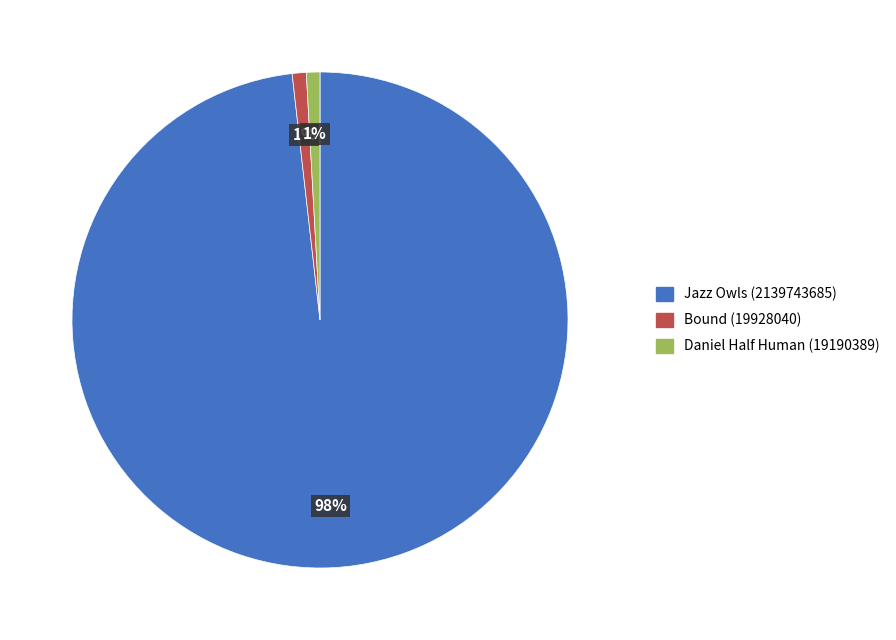

How many slices are in this pie chart?

3